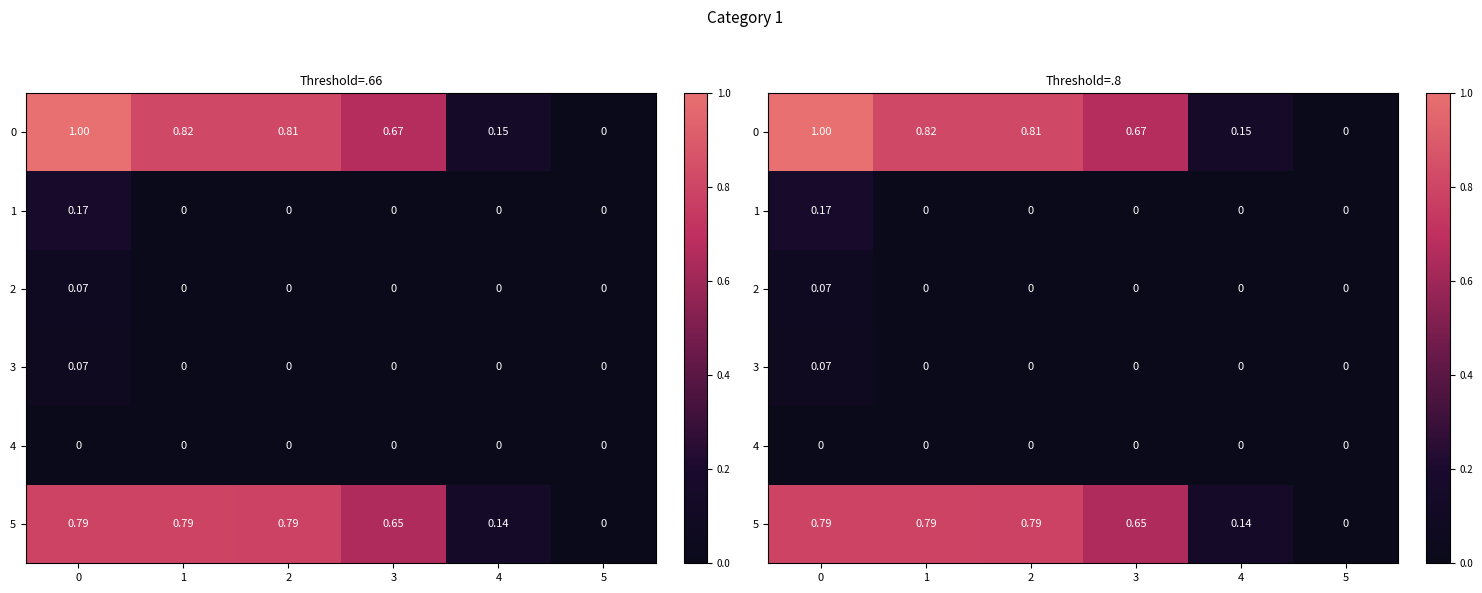

List the series in order of their peak value, highest first.

row_0, row_5, row_1, row_2, row_3, row_4